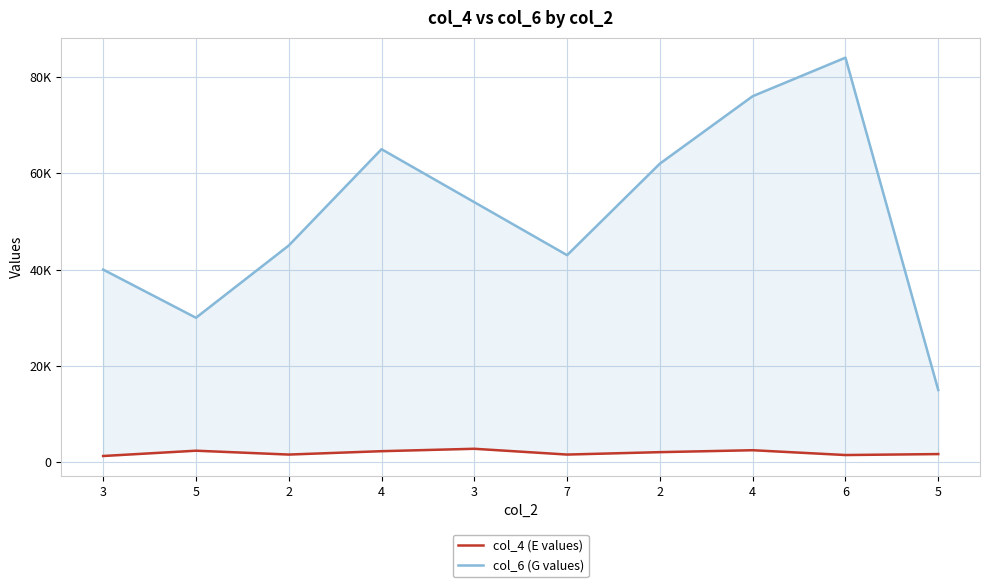

What is the greatest value displayed?

84000